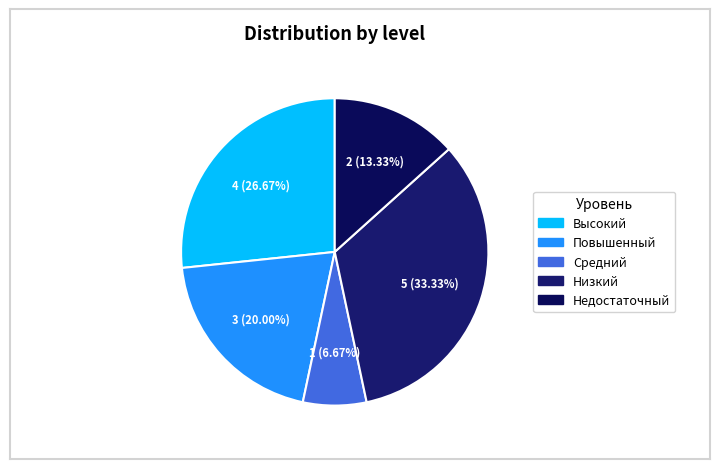

What percentage is the Низкий slice, to the nearest percent?

33%